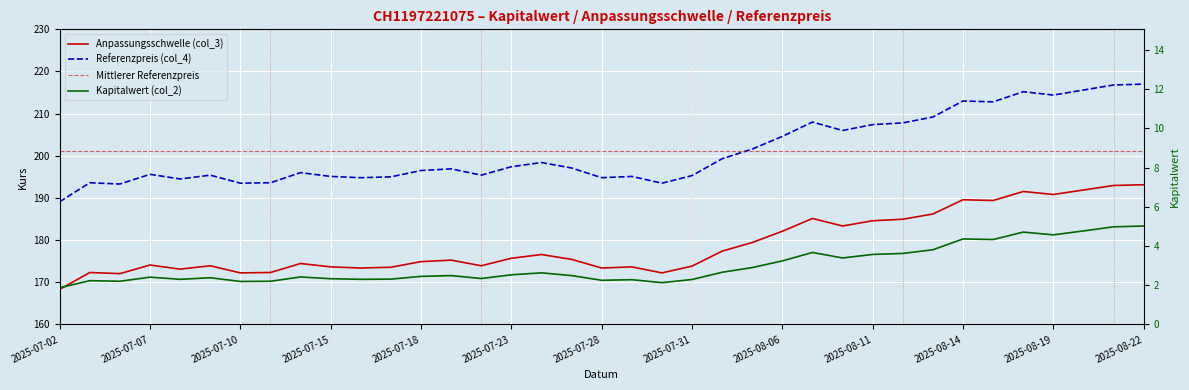

True or false: Referenzpreis (col_4) has more than 1 interior local peaks.

True